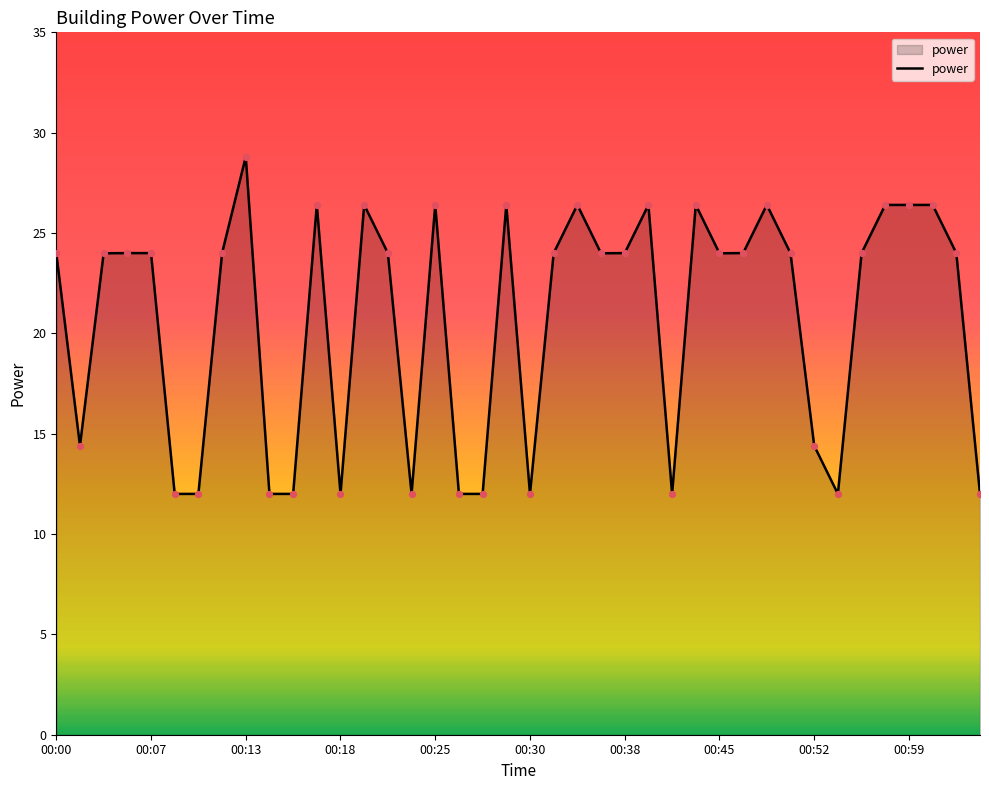

What is the difference between the maximum and minimum values?

16.8